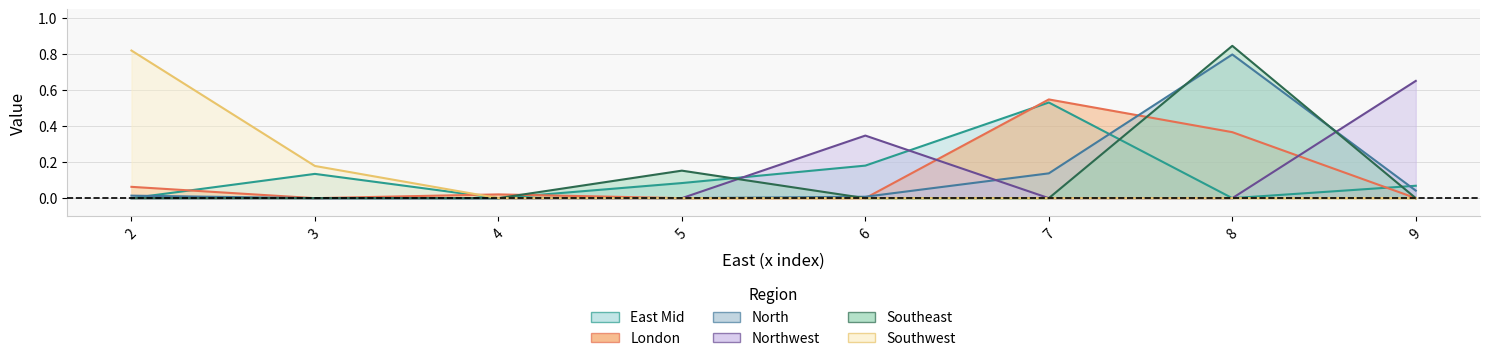

At which category is the sum across all series the highest?

8